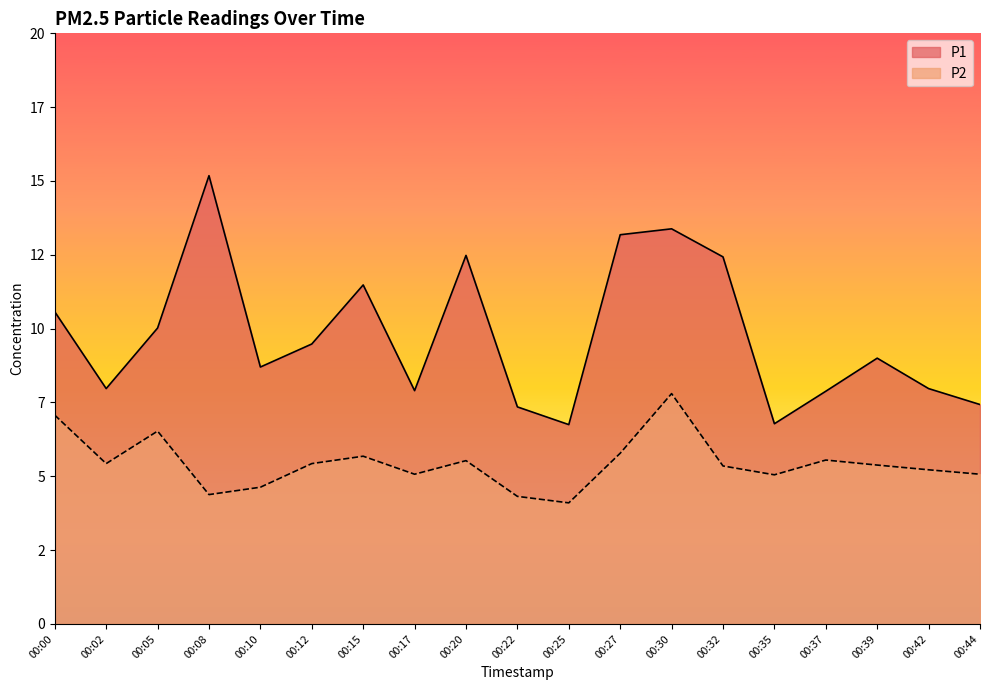

What is the greatest value displayed?

15.2